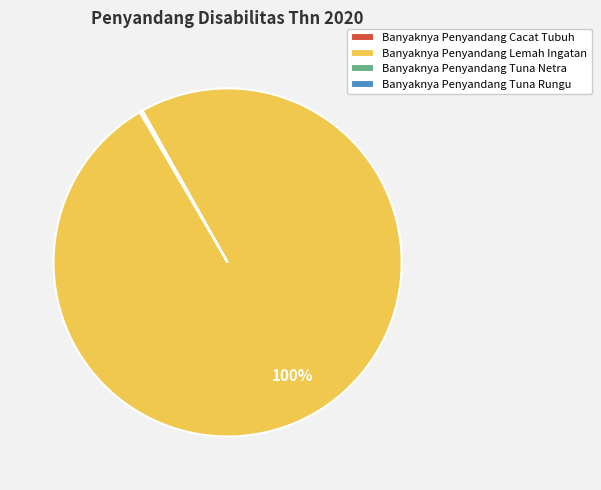

Which slice is the largest?

Banyaknya Penyandang Lemah Ingatan